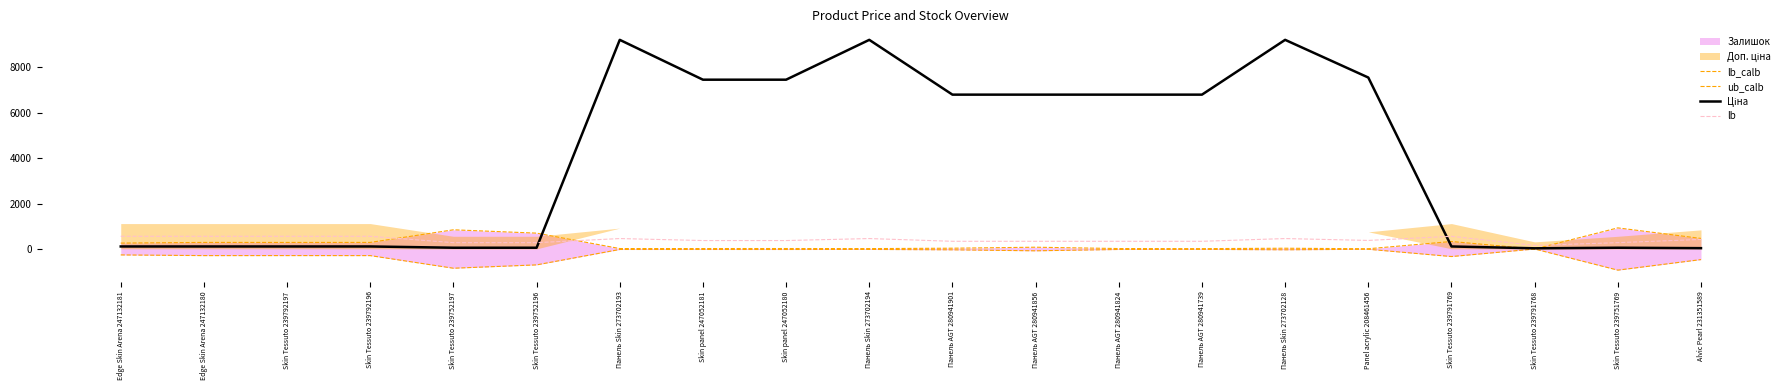

How many interior local valleys does the ub_calb series have?

7